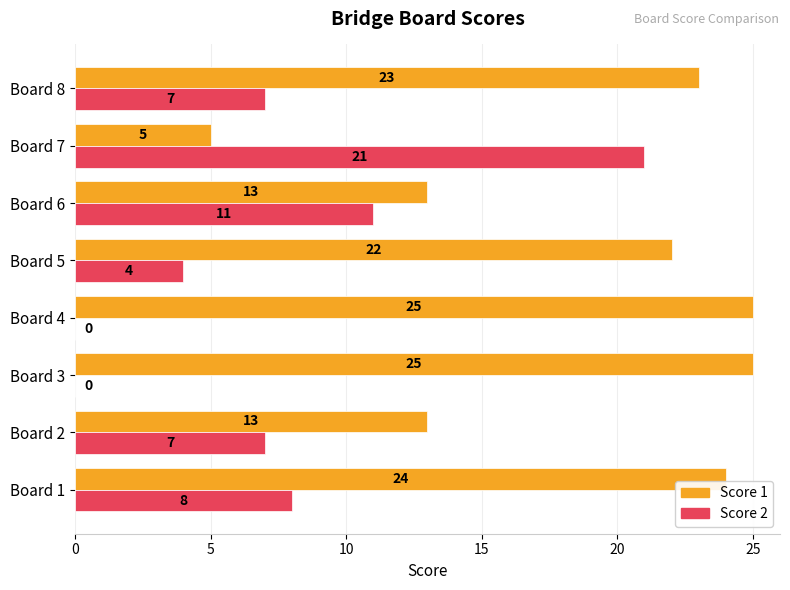

Between Board 6 and Board 7, which series saw the biggest shift?

Score 2